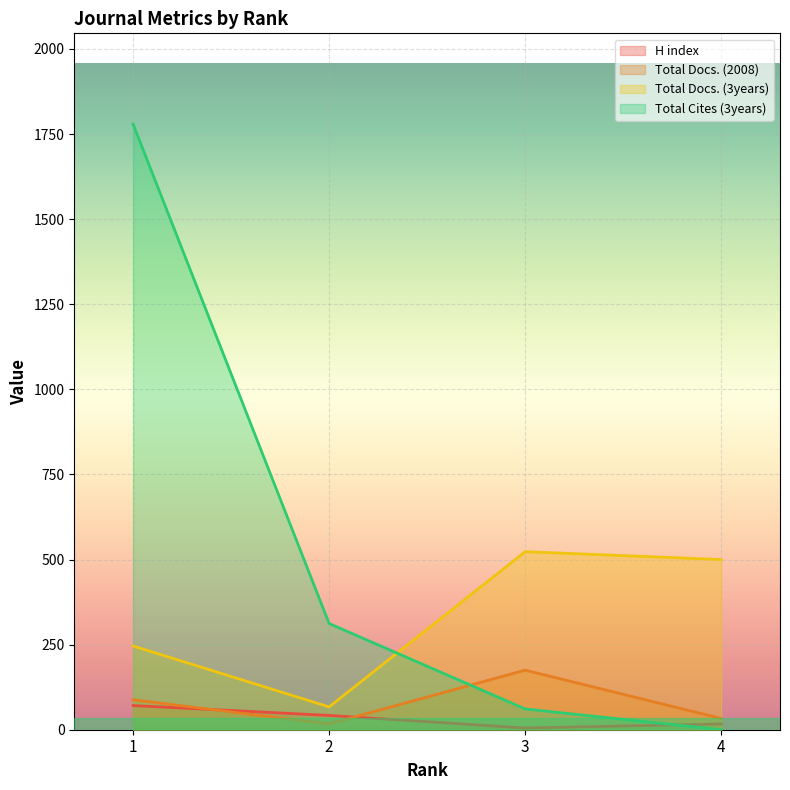

At how many categories does at least one series exceed 1380?

1